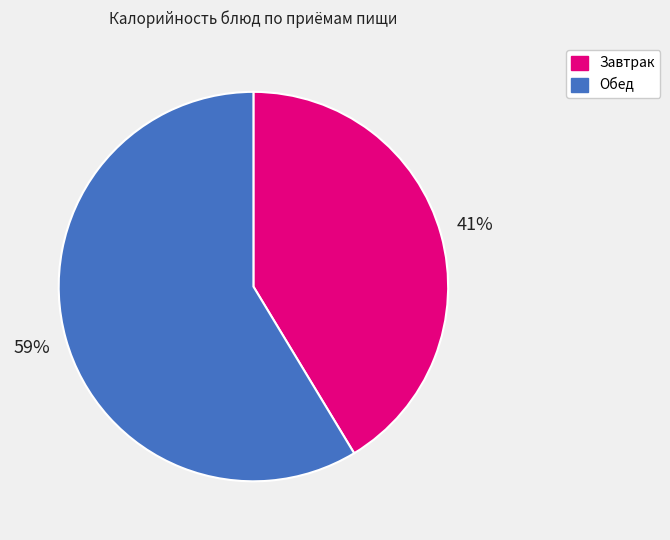

What percentage is the Завтрак slice, to the nearest percent?

41%